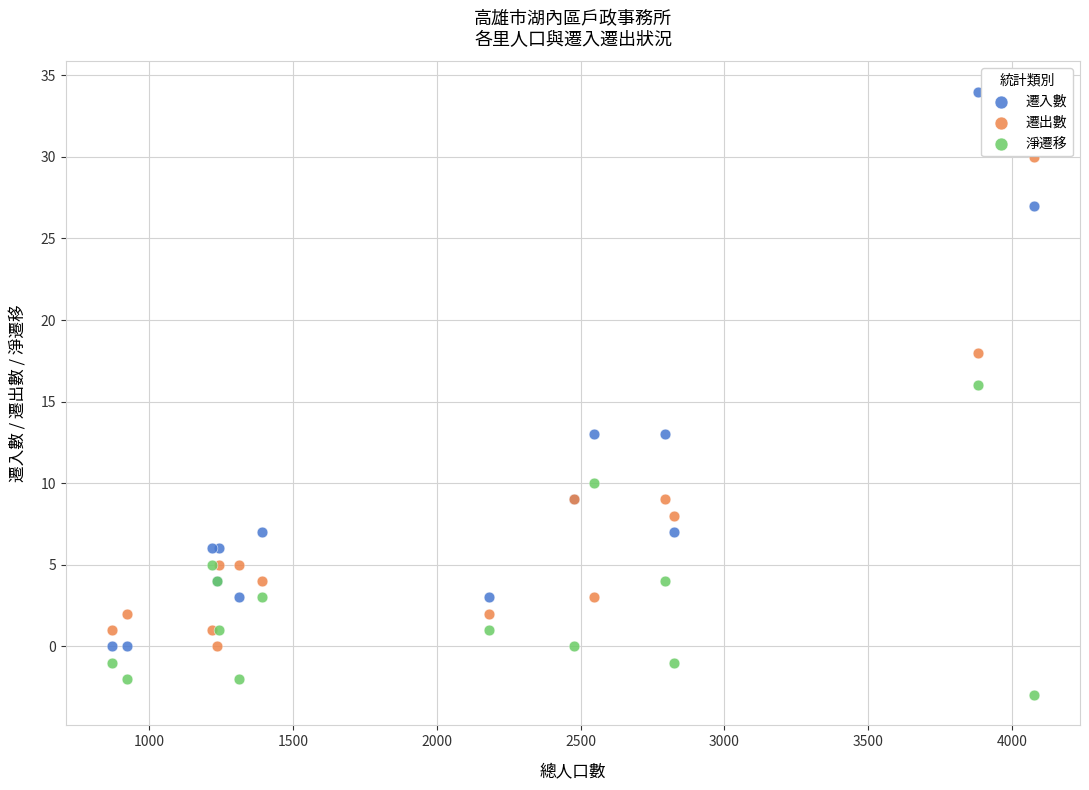

In the 遷出數 series, what Y value is closest to 15?

18